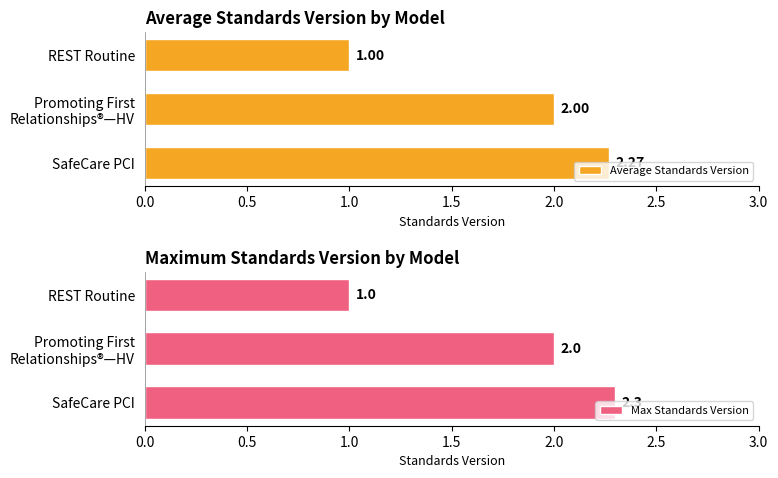

What is the sum of the Average Standards Version values at SafeCare PCI and REST Routine?

3.3